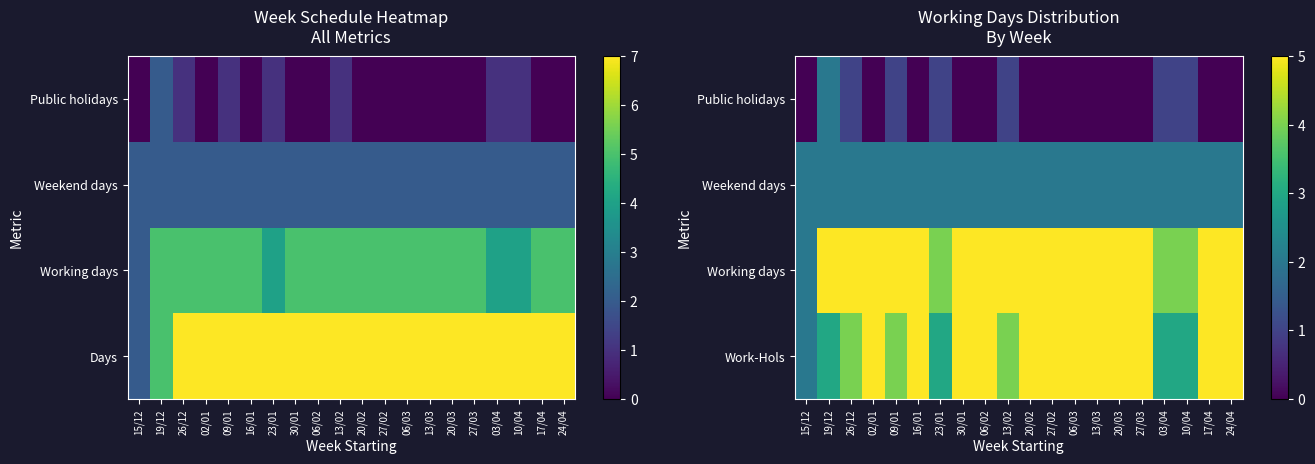

At which category does the chart reach its minimum across all series?

15/12